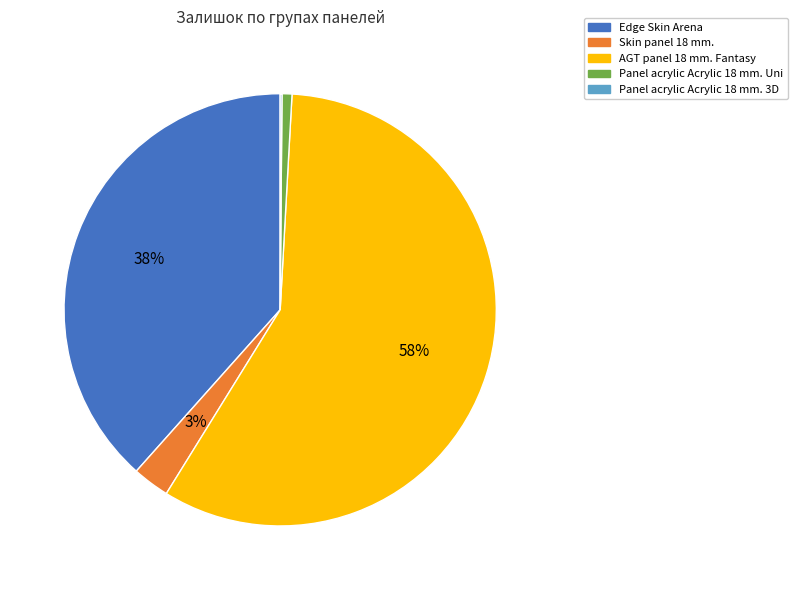

Do Edge Skin Arena and Skin panel 18 mm. together represent more than half of the pie?

No